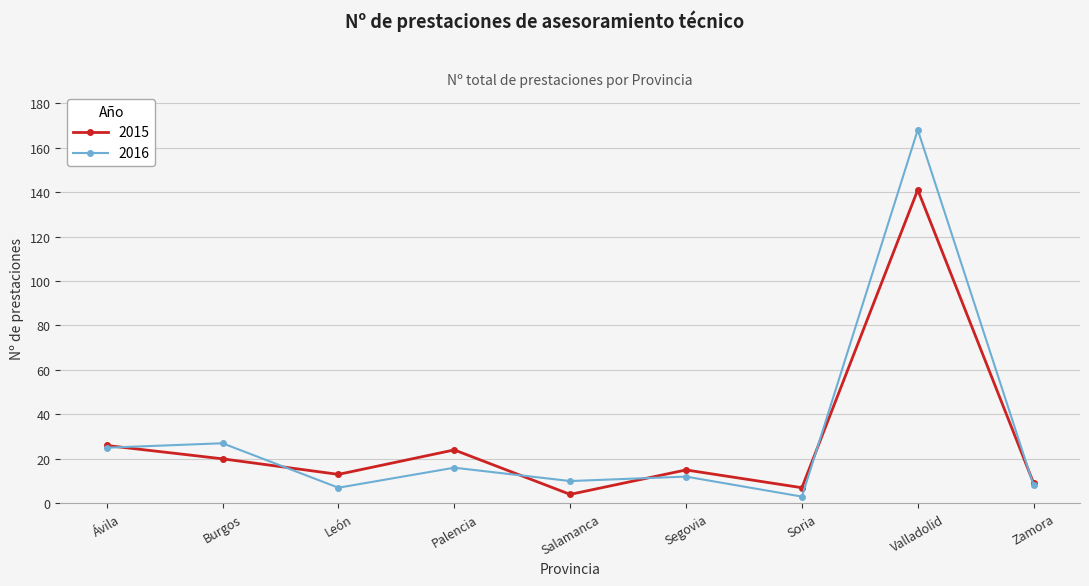

At which category is the sum across all series the highest?

Valladolid